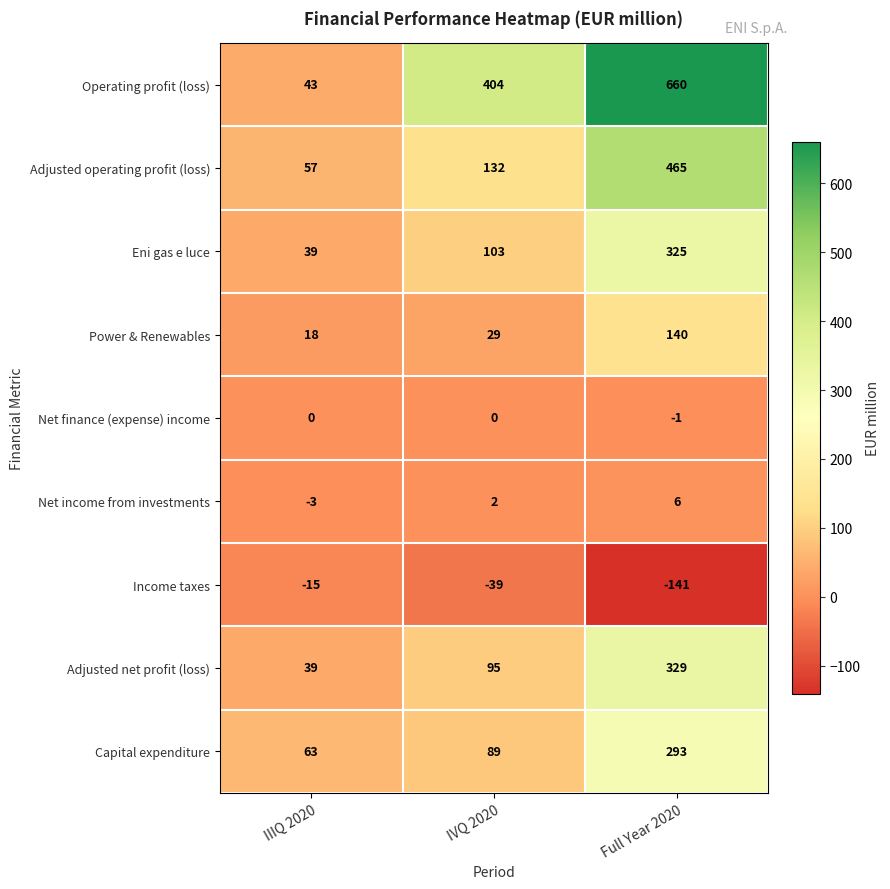

True or false: Adjusted operating profit (loss) has a value of 657 at Full Year 2020.

False